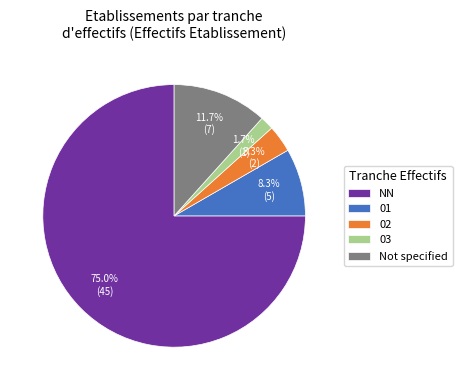

Is there any slice that represents more than half of the pie?

Yes